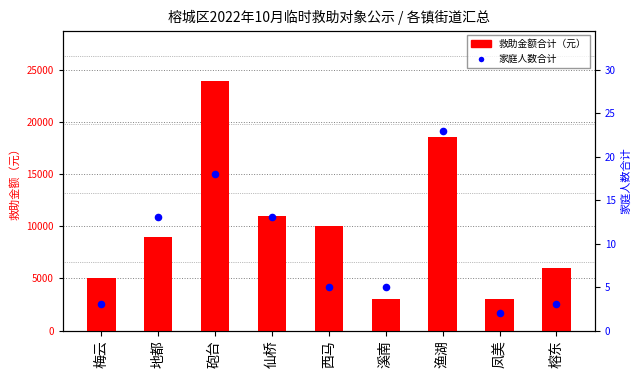

At which category is the sum across all series the highest?

砲台